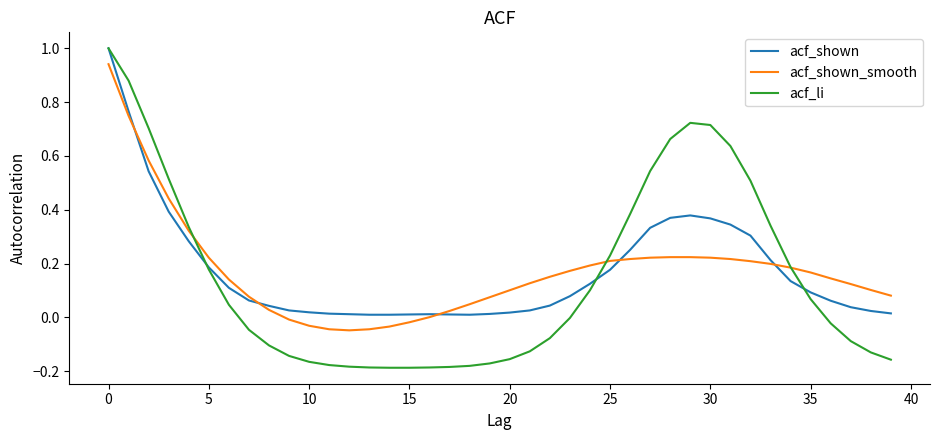

Which series has the widest spread of values?

acf_li